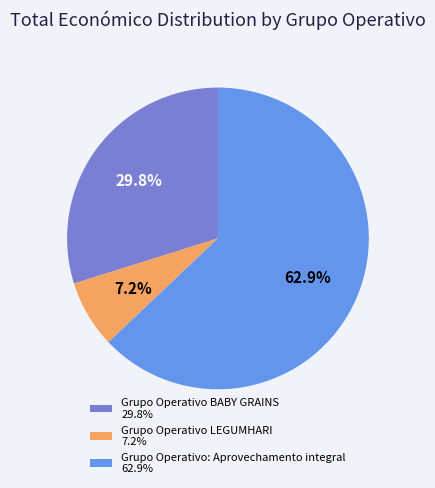

Which category has the biggest portion of the pie?

Grupo Operativo: Aprovechamento integral